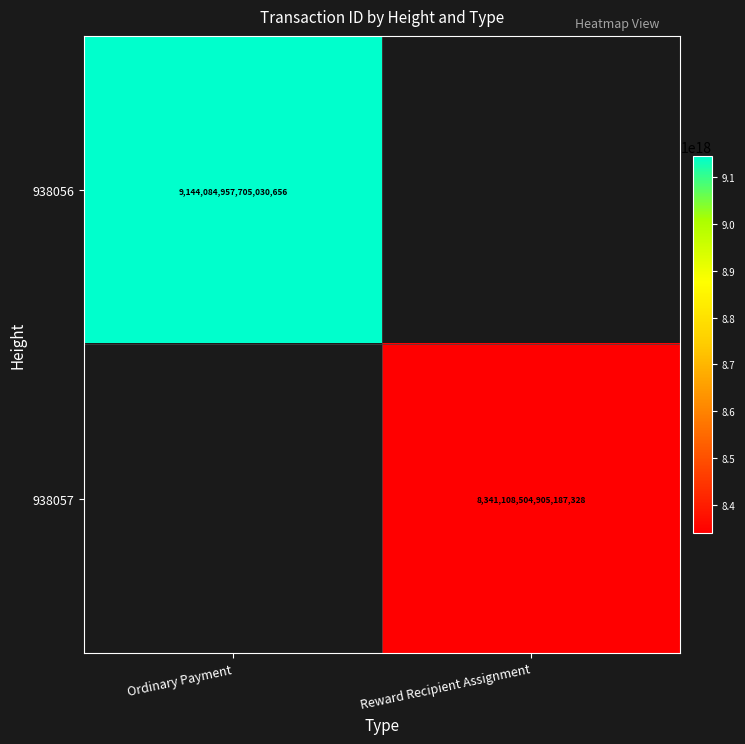

The 938057 series shows 8341108504905187328 at Reward Recipient Assignment. True or false?

True